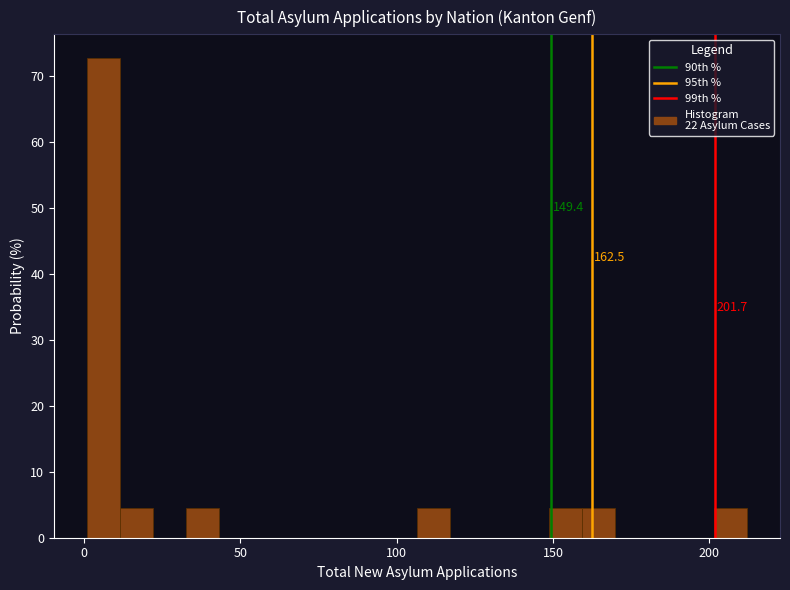

Read against the x-axis, roughly where is the centre of the tallest bar?

5